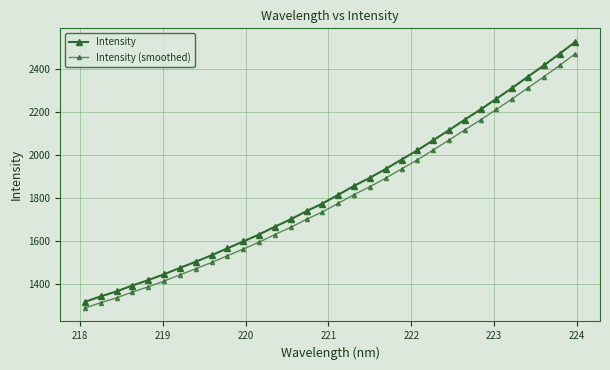

Reading left to right, what are all the values shown in this chart?

Intensity: 1315.3	1341.1	1364.3	1391.9	1417.0	1444.3	1474.1	1502.8	1533.1	1565.2	1597.3	1629.8	1666.4	1700.9	1739.1	1774.2	1815.1	1856.8	1894.7	1935.7	1979.3	2022.7	2069.6	2116.8	2165.6	2213.4	2263.3	2313.7	2366.8	2419.0	2473.4	2529.6
Intensity (smoothed): 1286.4	1311.6	1334.3	1361.2	1385.8	1412.5	1441.7	1469.8	1499.4	1530.8	1562.1	1594.0	1629.7	1663.4	1700.9	1735.2	1775.2	1816.0	1853.0	1893.1	1935.7	1978.2	2024.0	2070.3	2118.0	2164.7	2213.5	2262.8	2314.7	2365.7	2419.0	2474.0